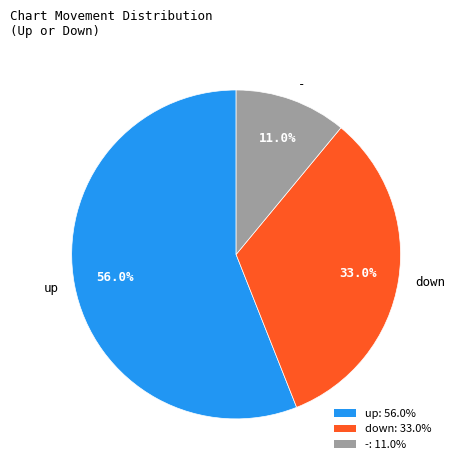

True or false: up accounts for 56% of the total.

True